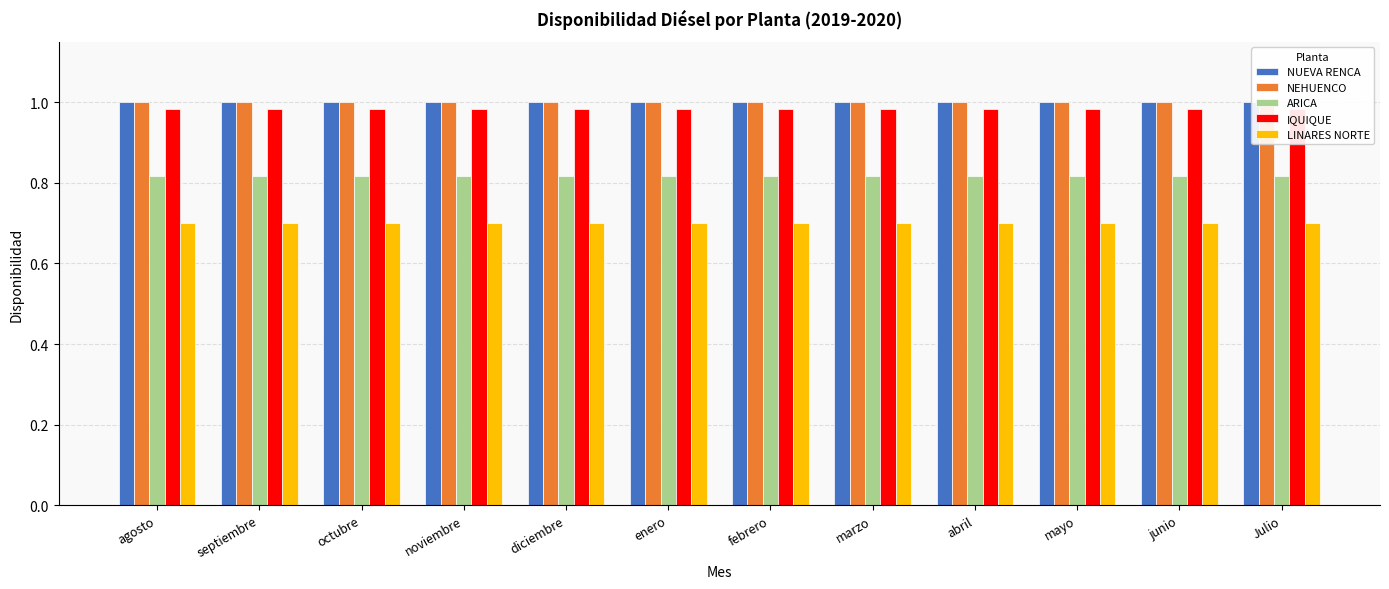

Does the chart contain stacked bars?

No